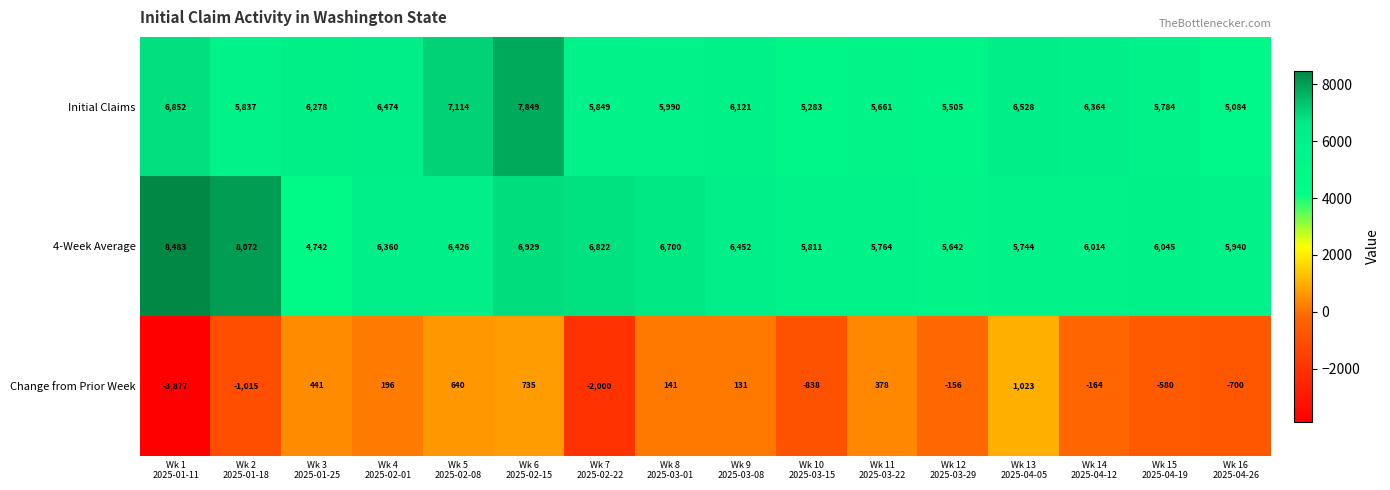

What is the highest value of the Change from Prior Week series?

1023